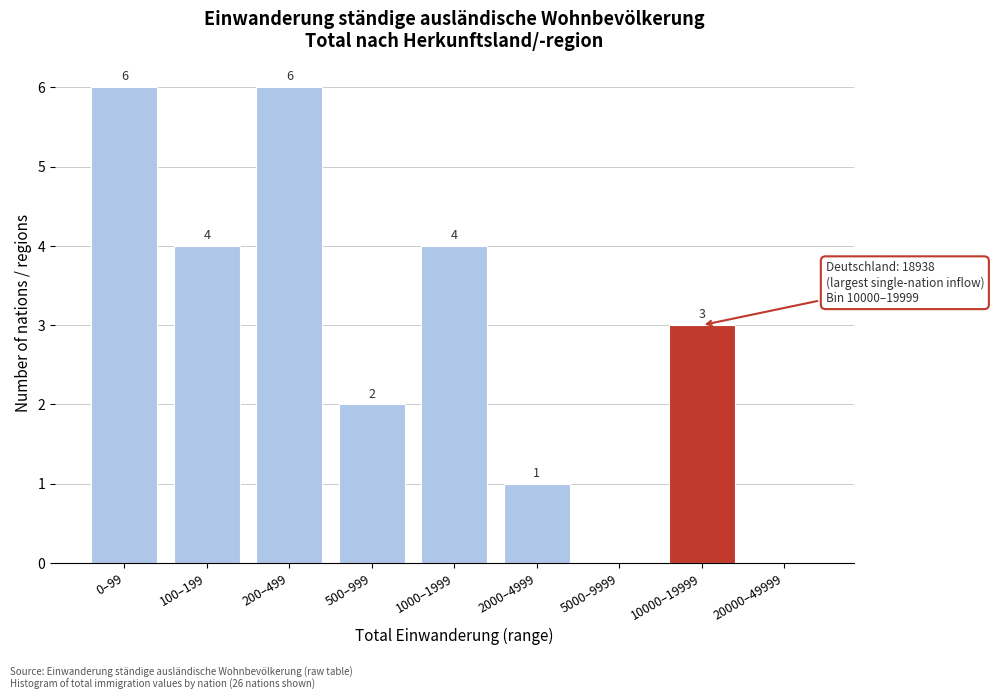

Reading left to right, list all the values displayed in this chart.

0–99=6	100–199=4	200–499=6	500–999=2	1000–1999=4	2000–4999=1	5000–9999=0	10000–19999=3	20000–49999=0